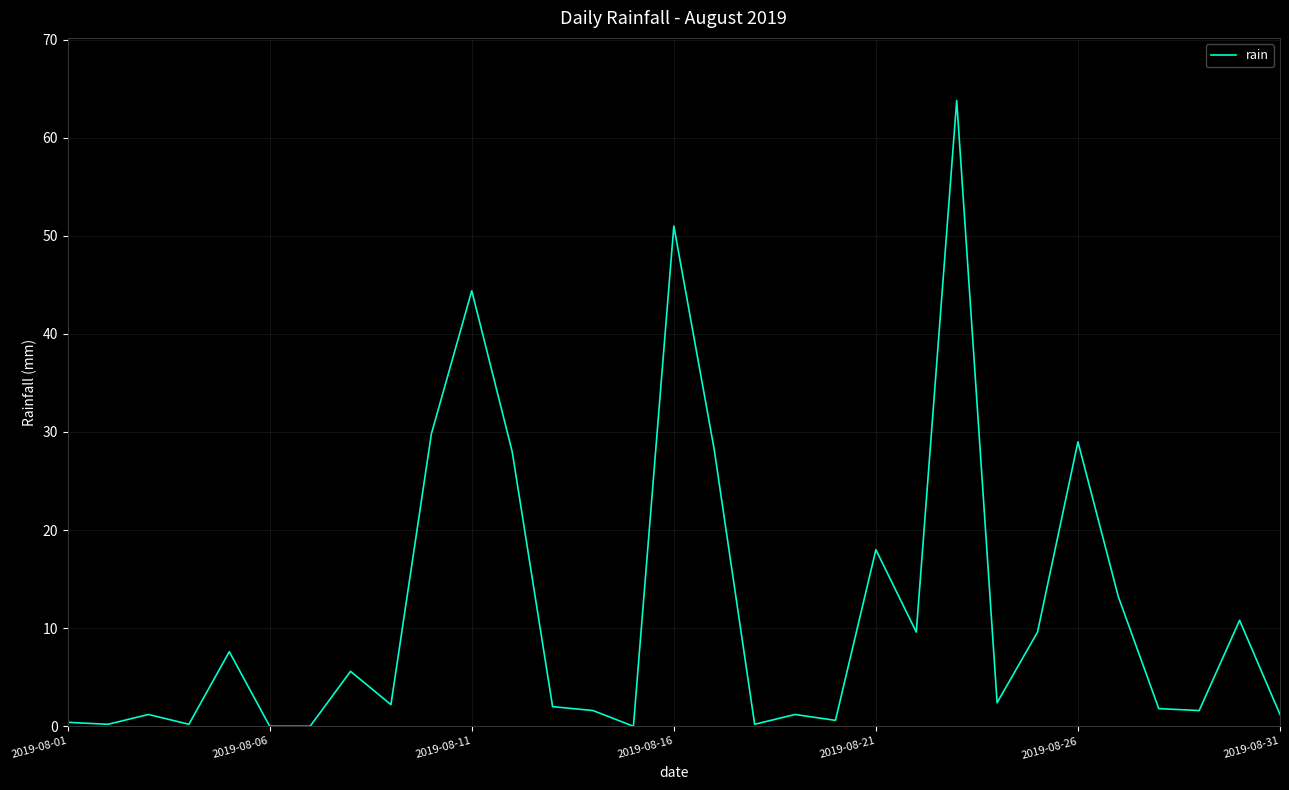

What is the maximum value shown in the chart?

63.8